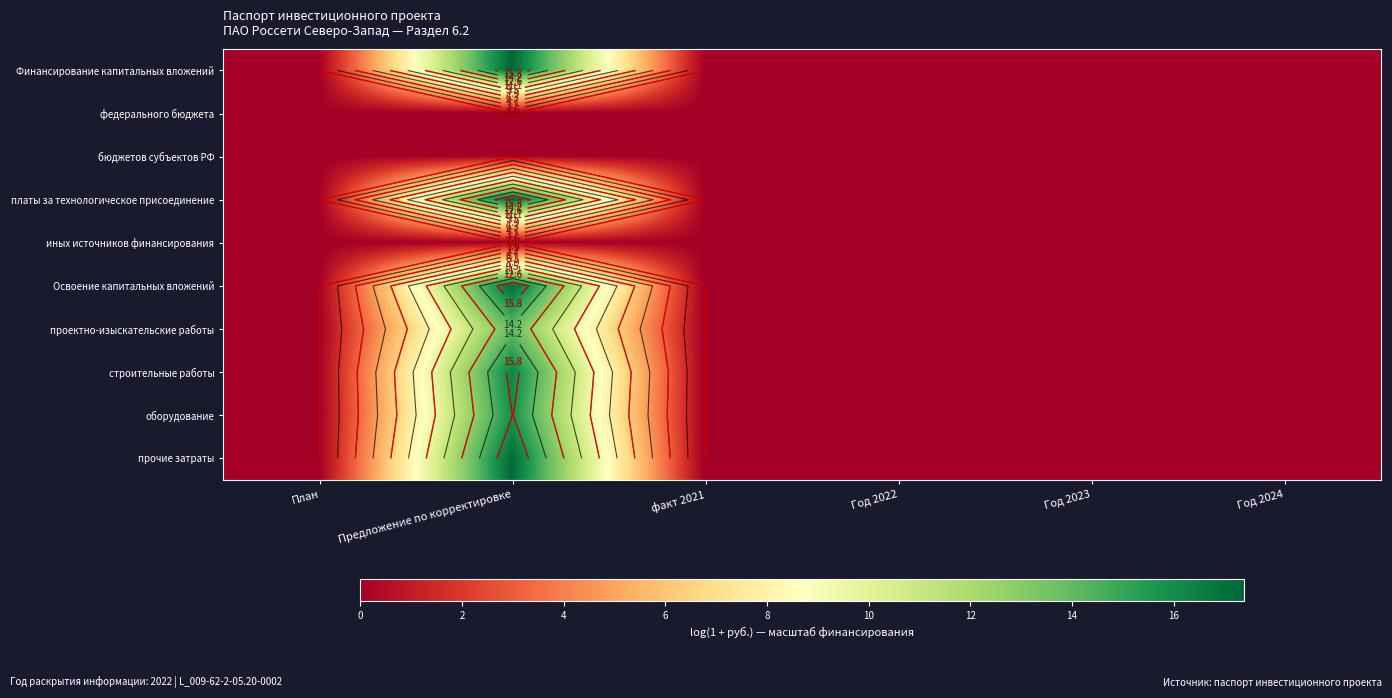

Which category has the highest value across all series?

Предложение по корректировке